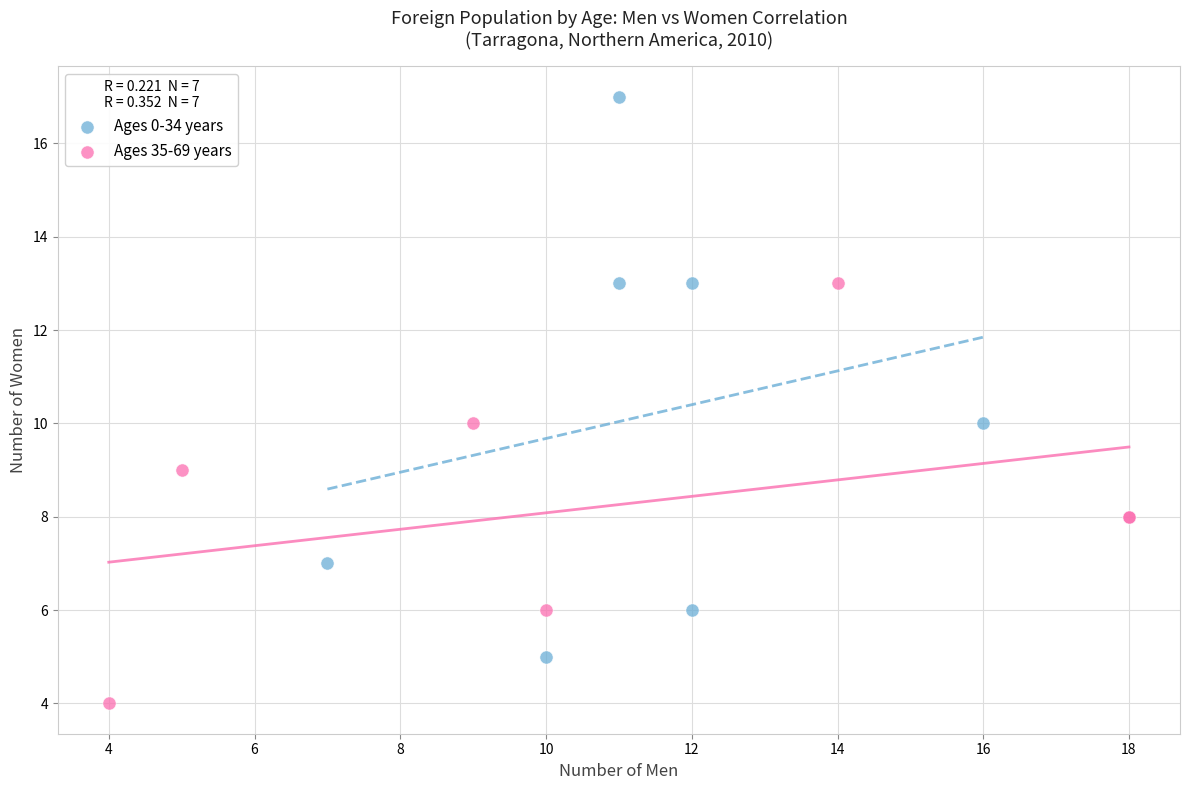

What are all the series names shown in the legend?

Ages 0-34 years, Ages 35-69 years